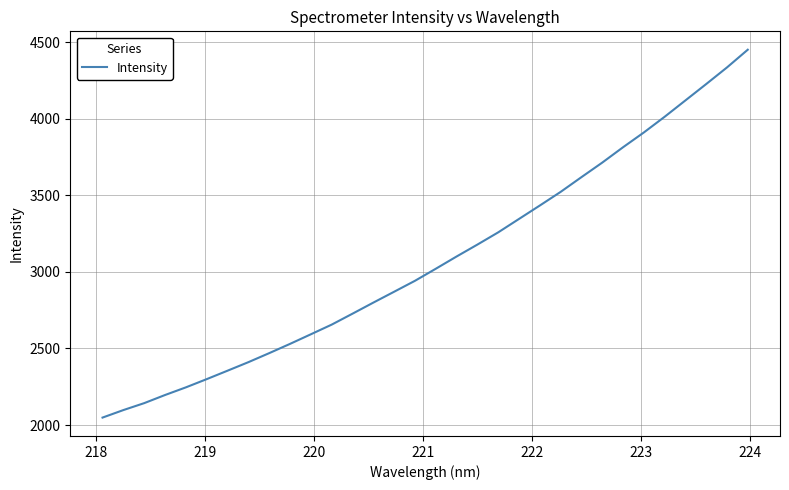

What is the maximum value shown in the chart?

4451.6